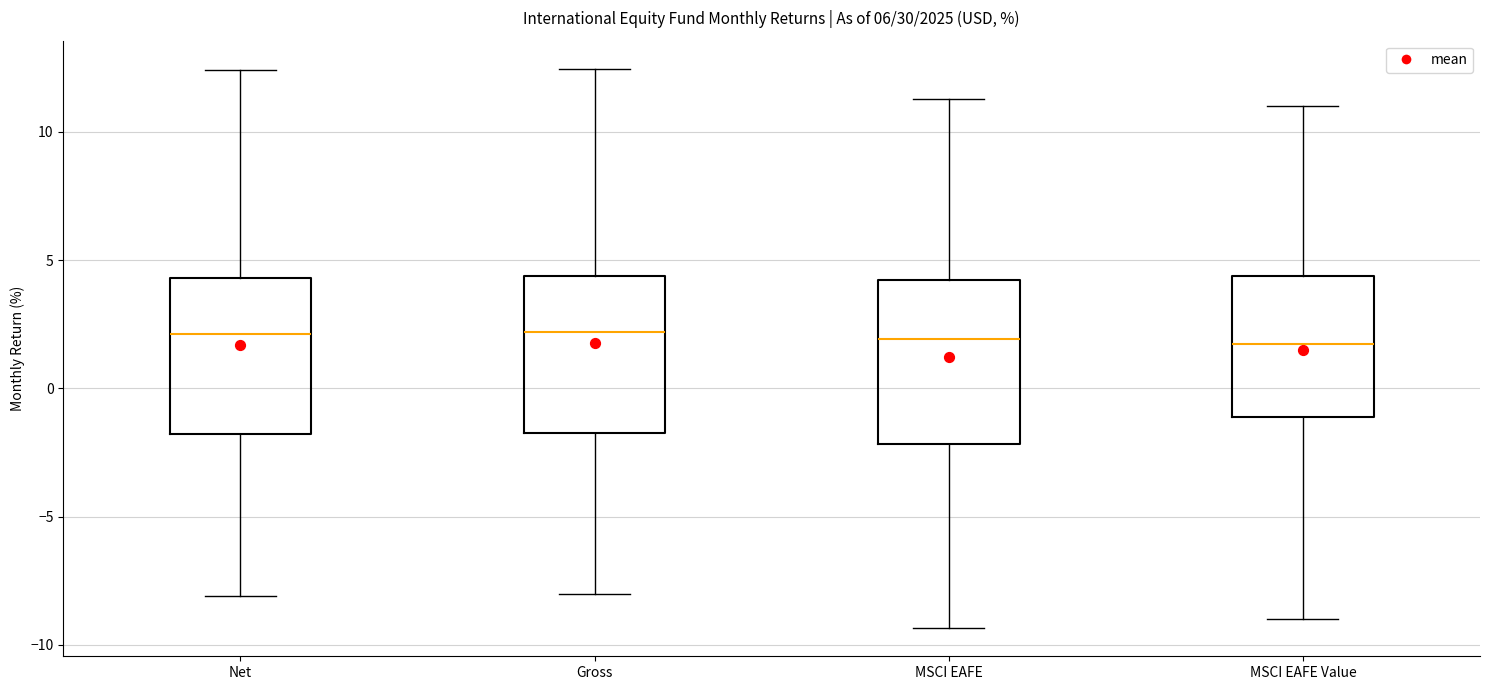

Reading left to right, read every box against the y-axis: the position of its median line, the range the box covers, and the ends of its whiskers. The values are not printed on the chart, so give them approximately, as read against the axis.

Net: median 2.0, box -2.0 to 4.5, whiskers -8.0 to 12.5
Gross: median 2.0, box -1.5 to 4.5, whiskers -8.0 to 12.5
MSCI EAFE: median 2.0, box -2.0 to 4.0, whiskers -9.5 to 11.5
MSCI EAFE Value: median 1.5, box -1.0 to 4.5, whiskers -9.0 to 11.0